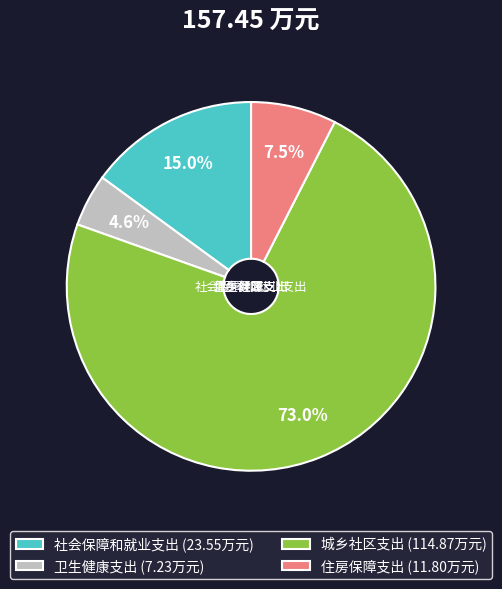

Is the sum of 社会保障和就业支出 (23.55万元) and 城乡社区支出 (114.87万元) greater than half?

Yes